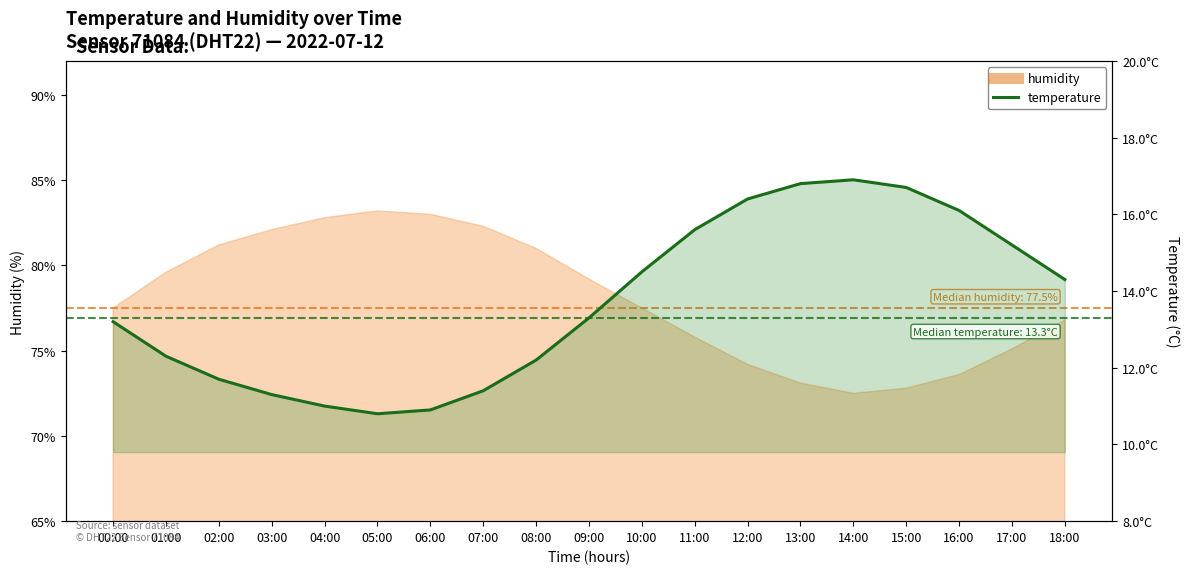

What is the difference between the values at 08:00 and 05:00?

1.4